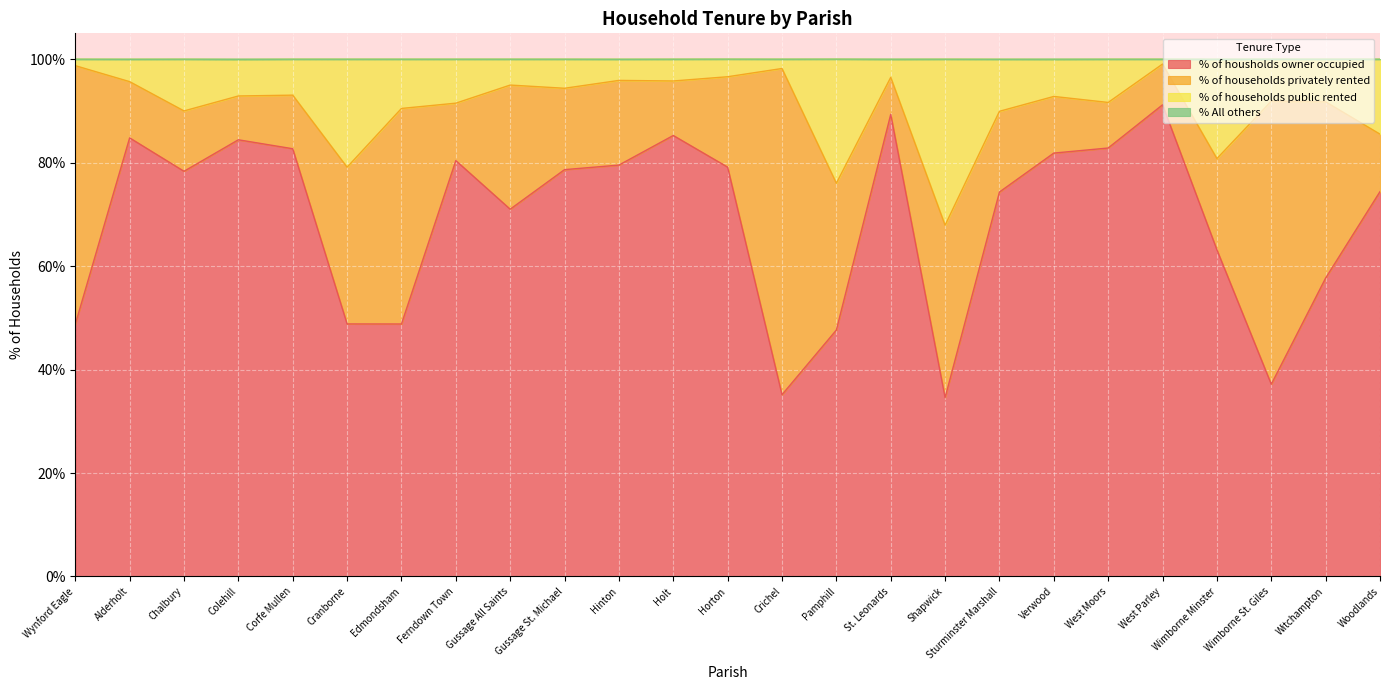

What is the total value across all series at Horton?

100.0